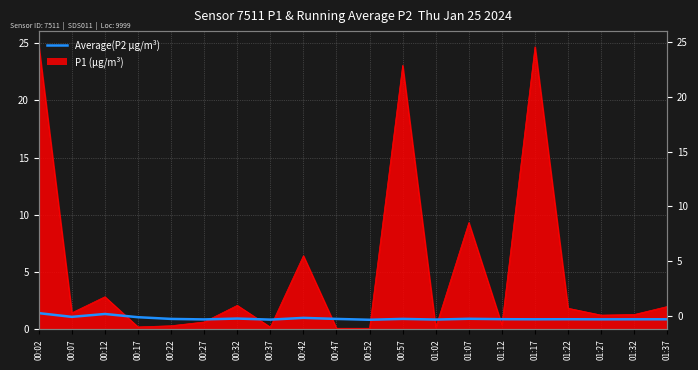

Reading left to right, extract all data points from this chart.

00:02=1.4	00:07=1.1	00:12=1.3	00:17=1.1	00:22=0.9	00:27=0.9	00:32=0.9	00:37=0.9	00:42=1.0	00:47=0.9	00:52=0.8	00:57=0.9	01:02=0.9	01:07=0.9	01:12=0.9	01:17=0.9	01:22=0.9	01:27=0.9	01:32=0.9	01:37=0.9